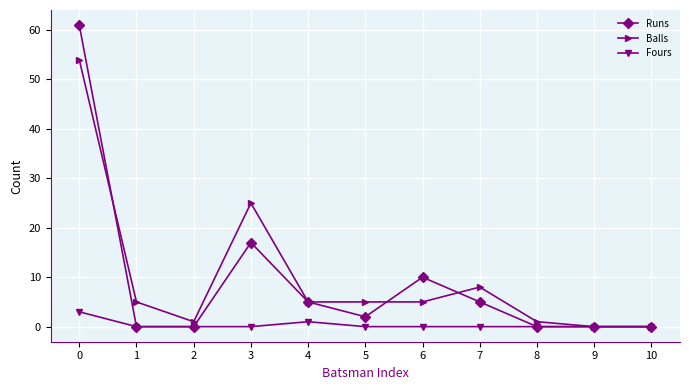

Which series has the largest total across all categories?

Balls